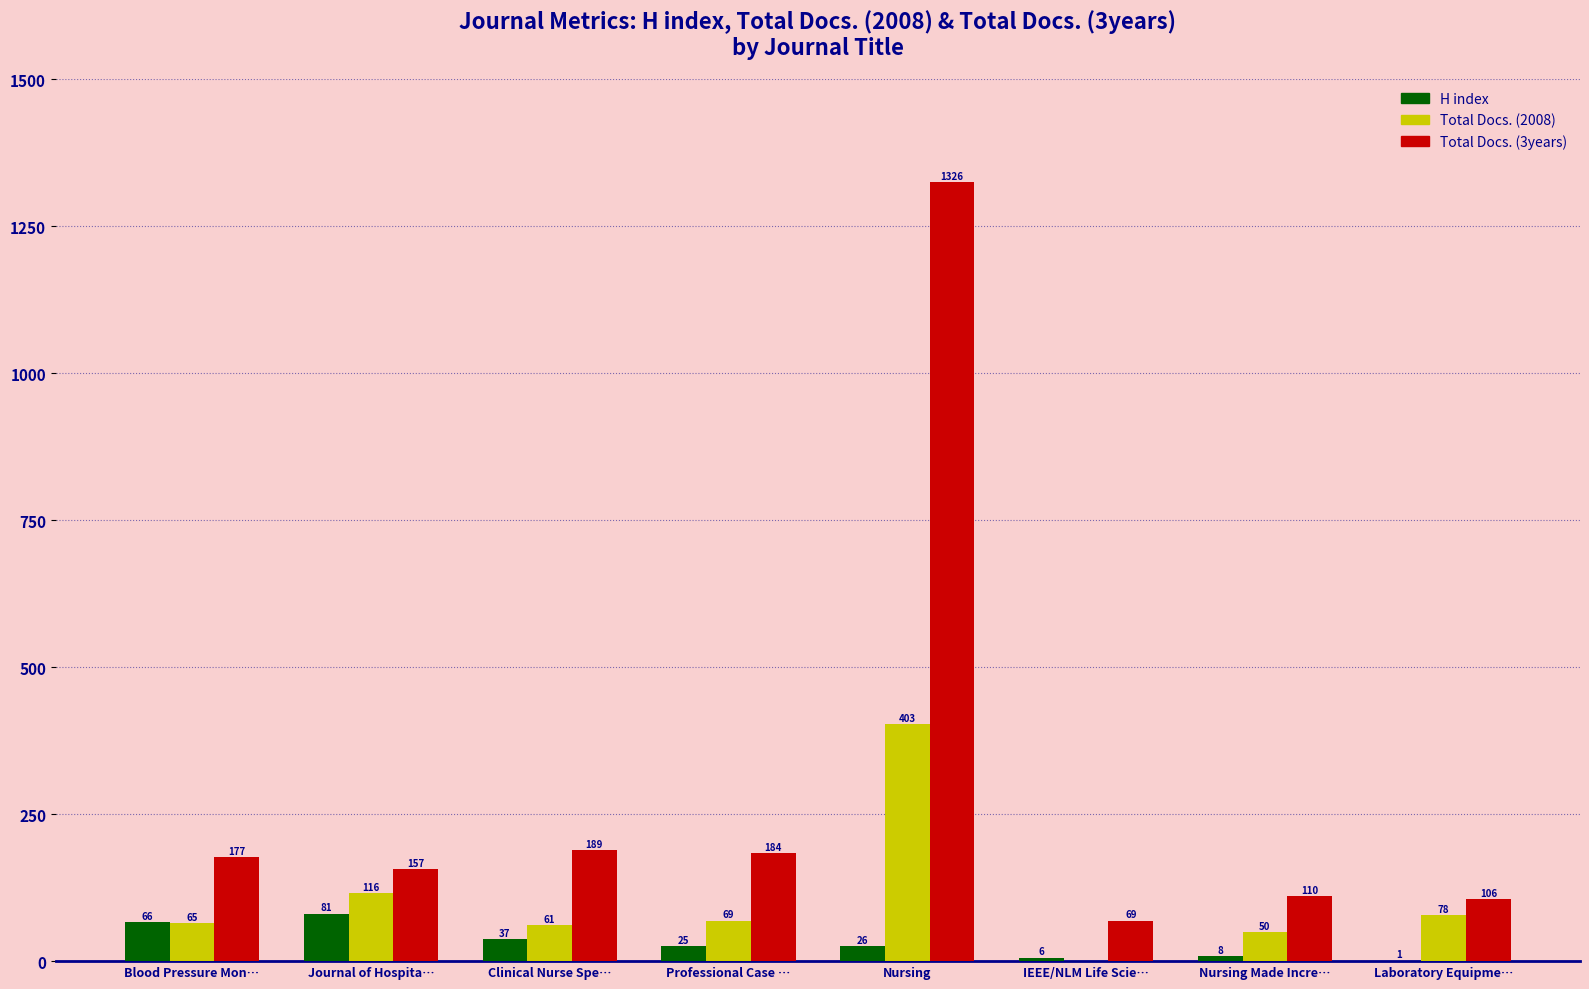

Reading left to right, extract all data points from this chart.

H index: 66	81	37	25	26	6	8	1
Total Docs. (2008): 65	116	61	69	403	0	50	78
Total Docs. (3years): 177	157	189	184	1326	69	110	106